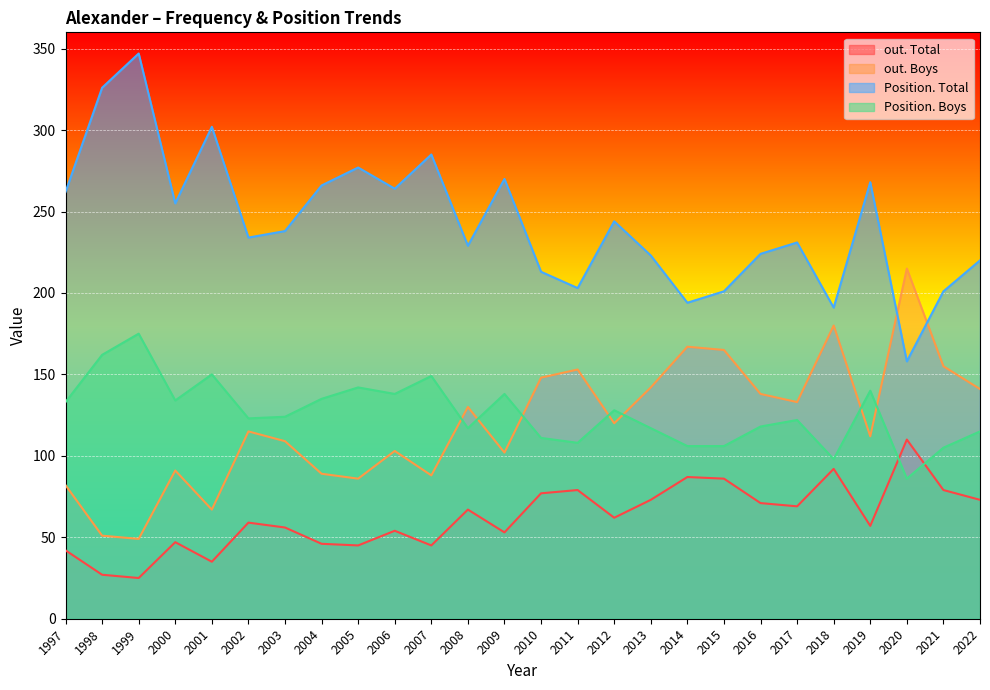

Where is the first local minimum for Position. Boys?

2000